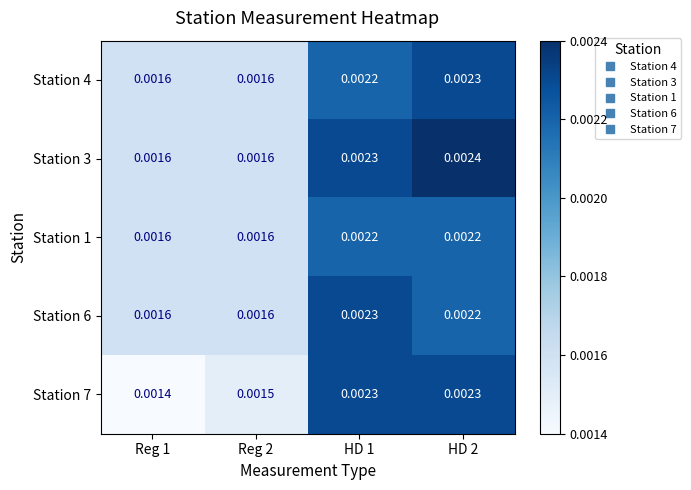

Is the value of Station 7 at Reg 2 greater than the value of Station 3 at HD 2?

No